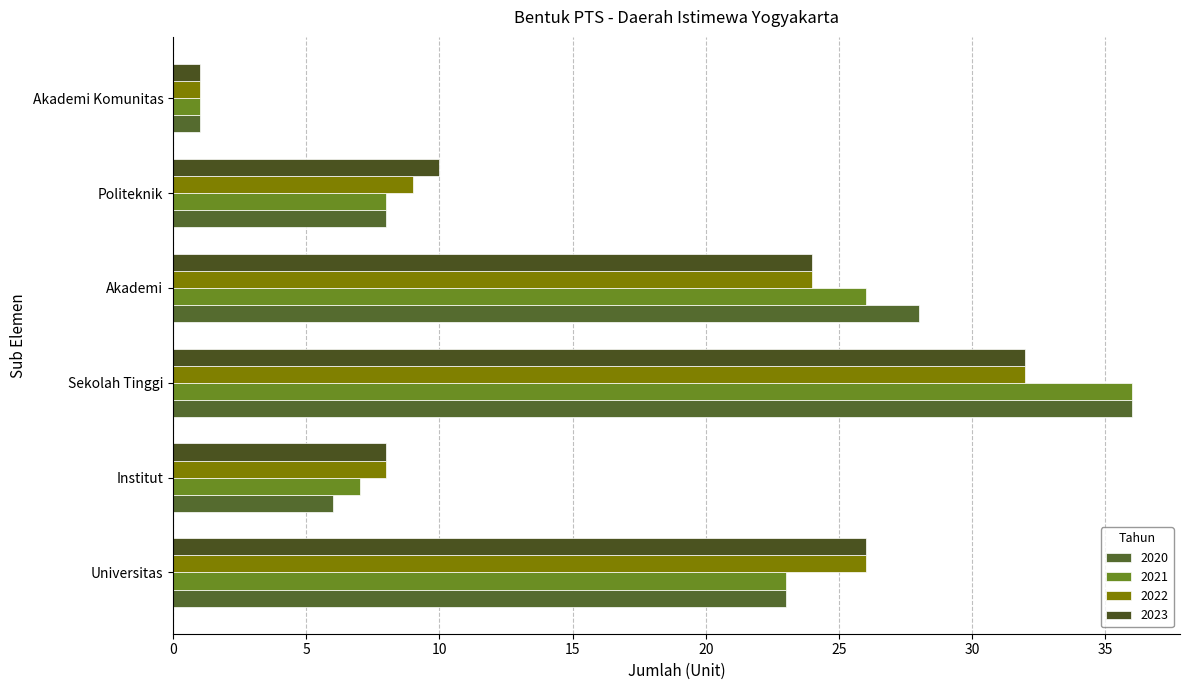

The value of 2023 at Universitas is 10. True or false?

False